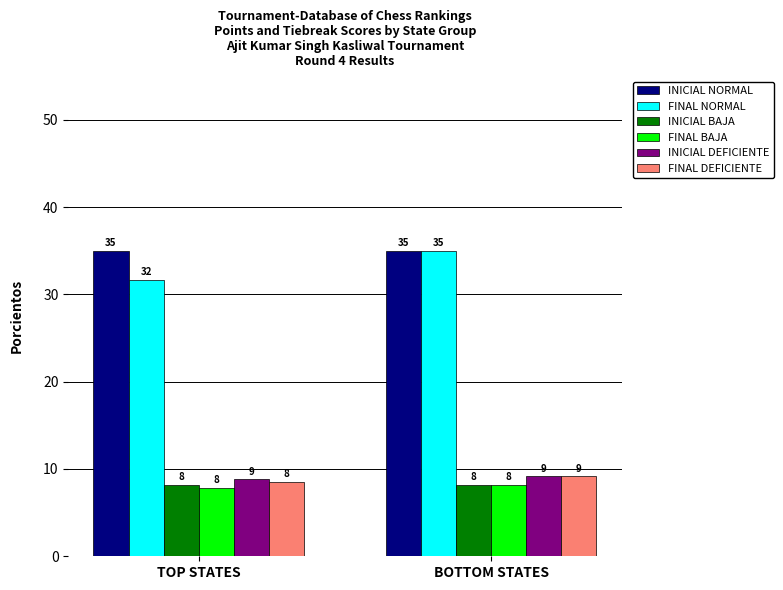

Does the chart contain stacked bars?

No